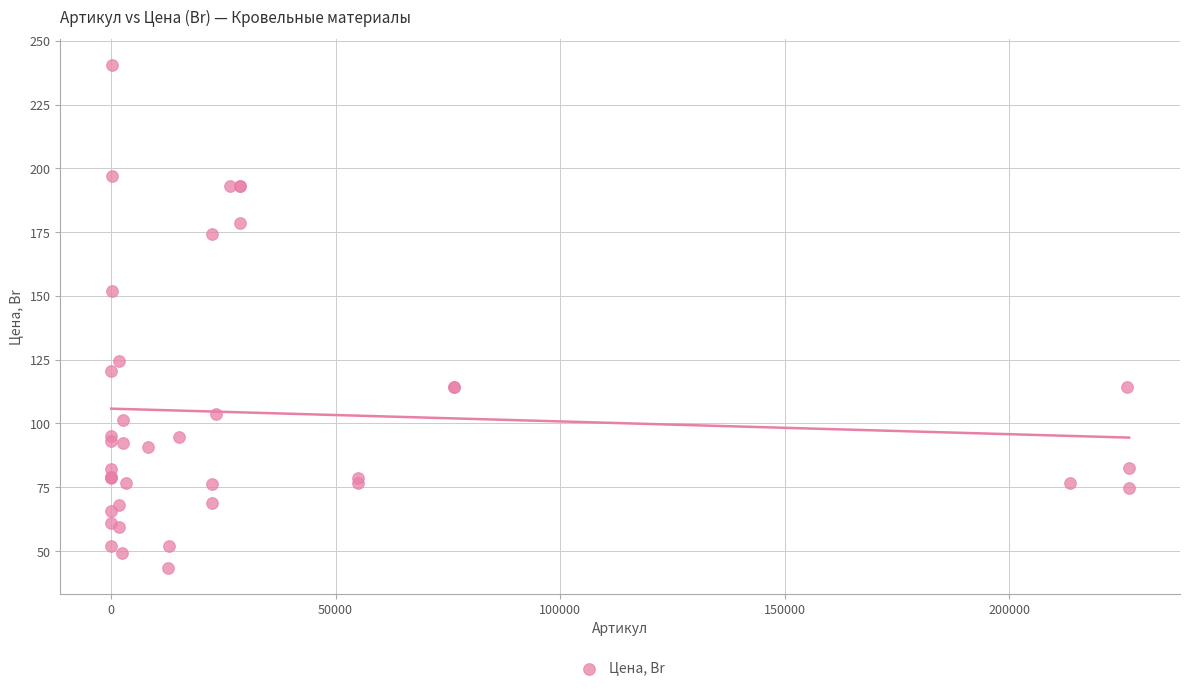

What Y value in the scatter plot is closest to 141?

151.9